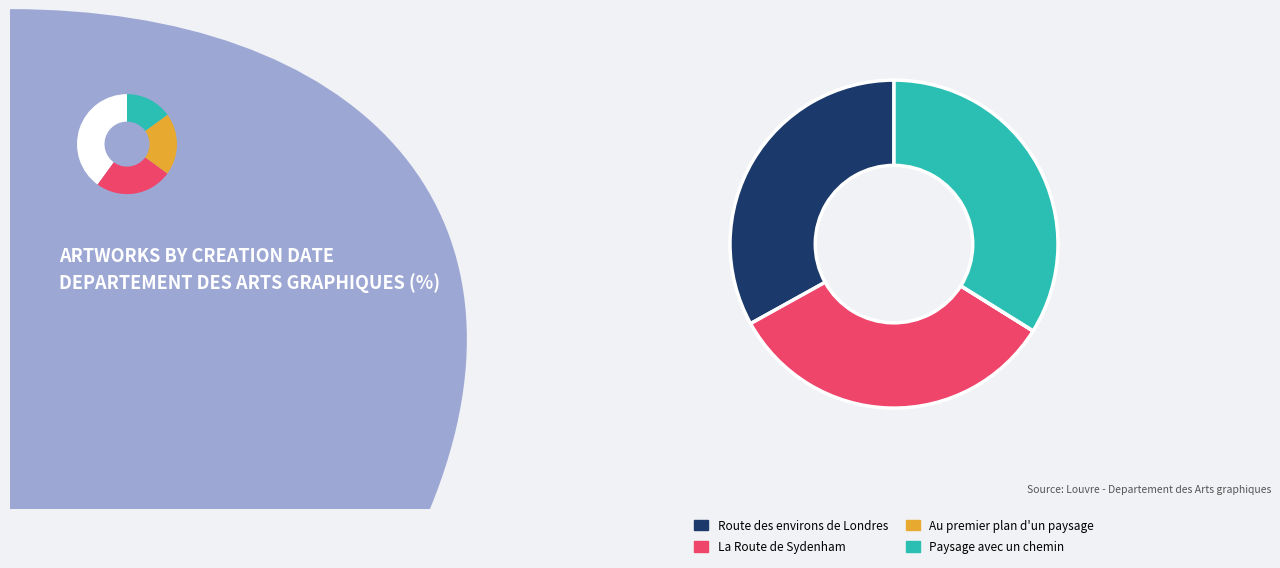

How many segments does this pie chart have?

4